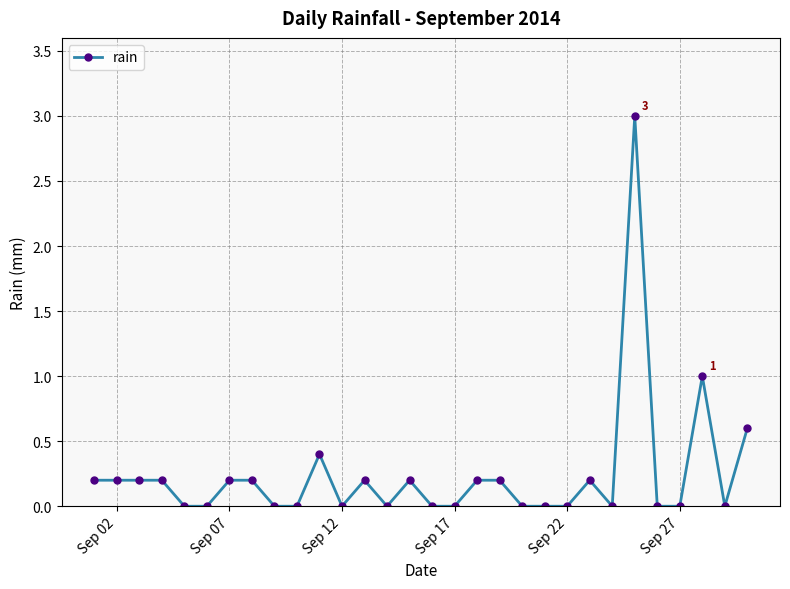

What is the value of the 2nd point from the left?

0.2